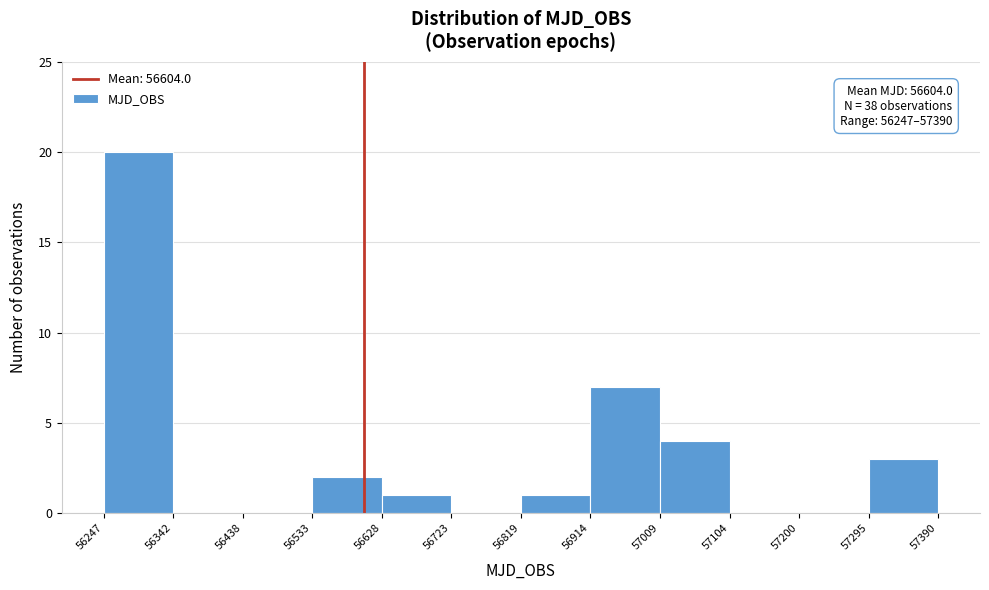

Over which range of the x-axis is the bar tallest?

56247 to 56342